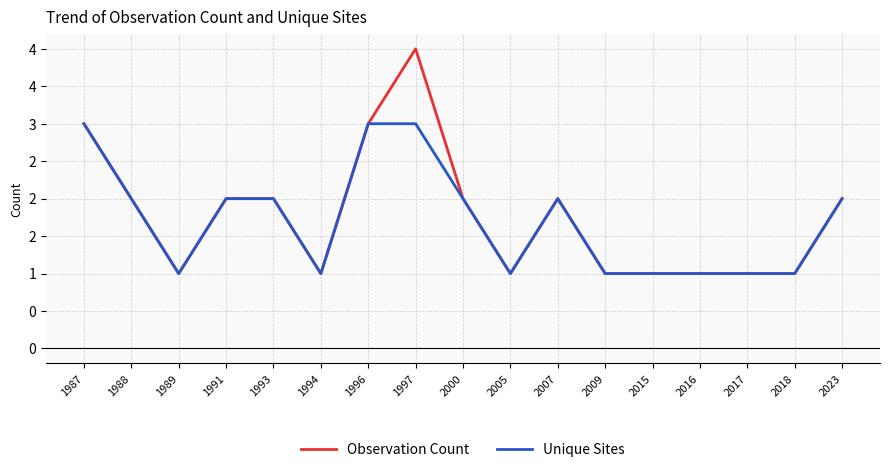

What are all the series names shown in the legend?

Observation Count, Unique Sites